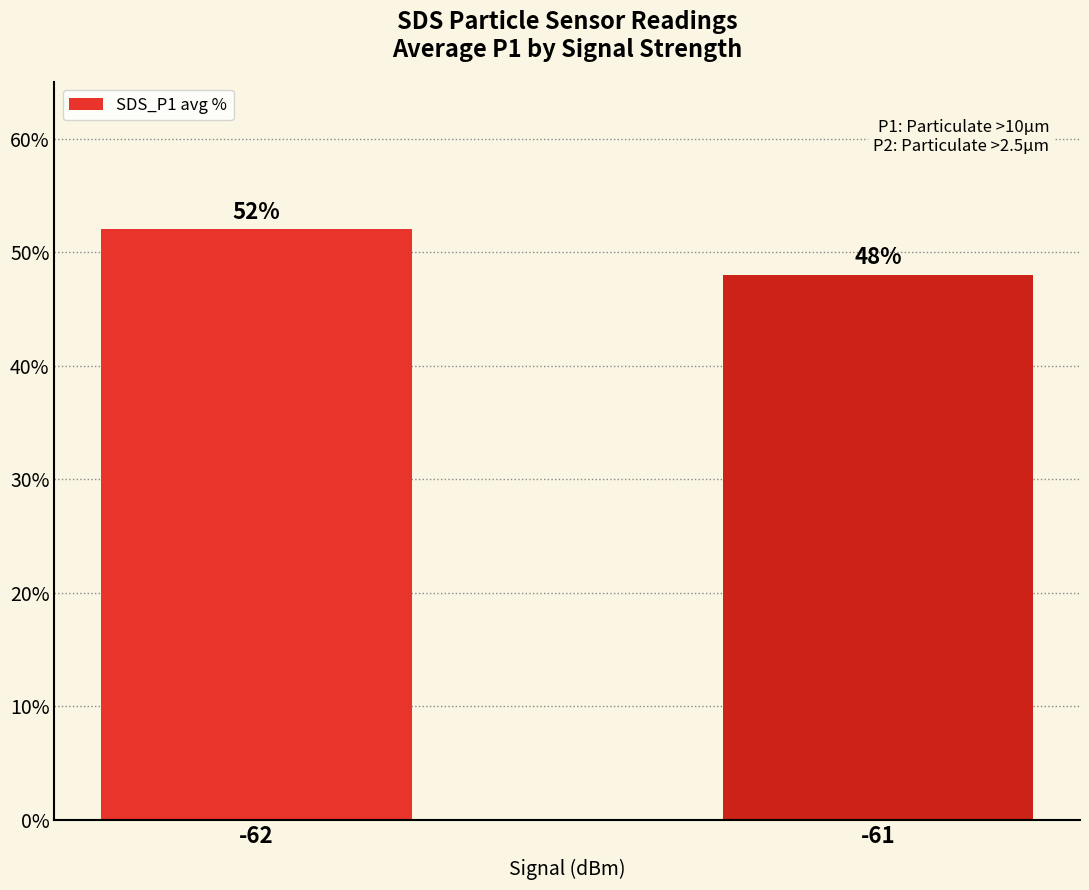

The value at -61 is 48. True or false?

True